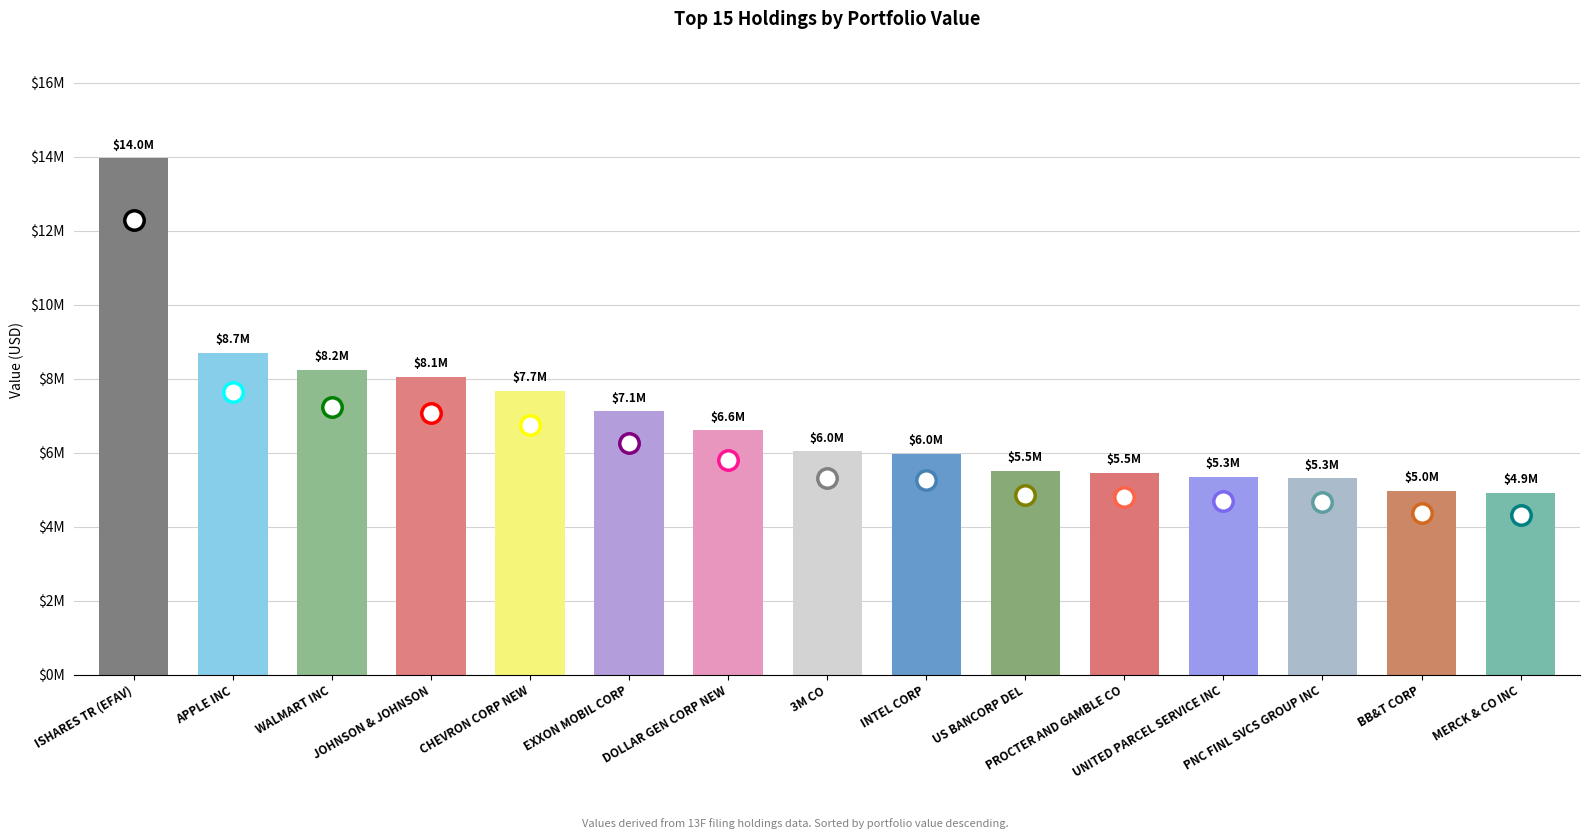

What is the label of the 14th bar from the right?

APPLE INC